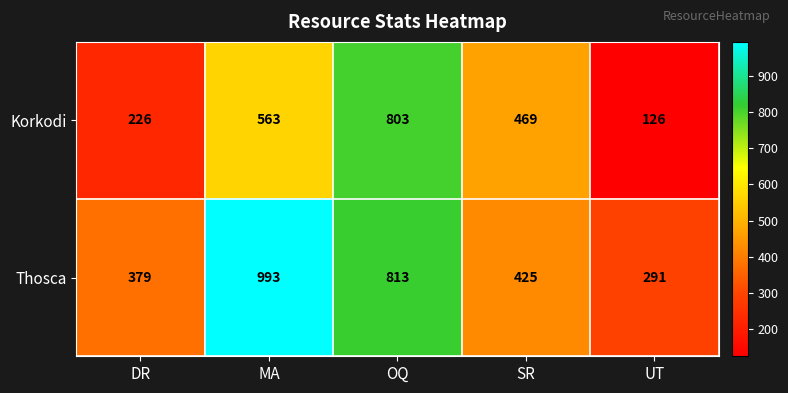

What is the difference between the maximum and minimum values in the Thosca series?

702